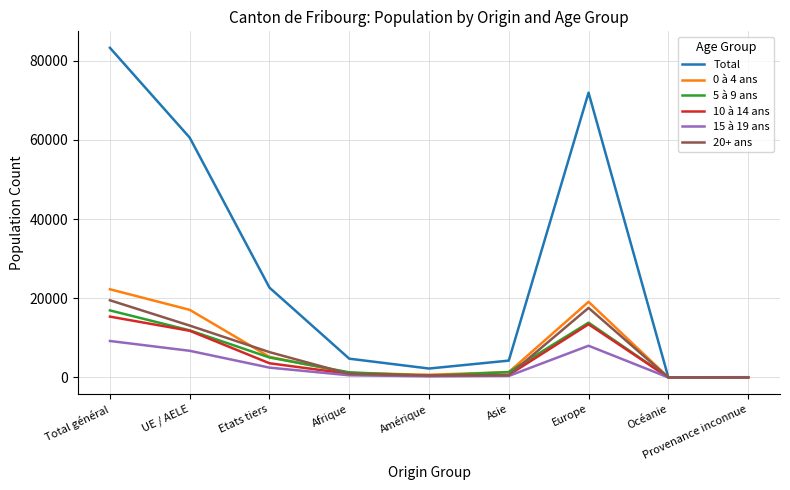

Which series has the largest total across all categories?

Total